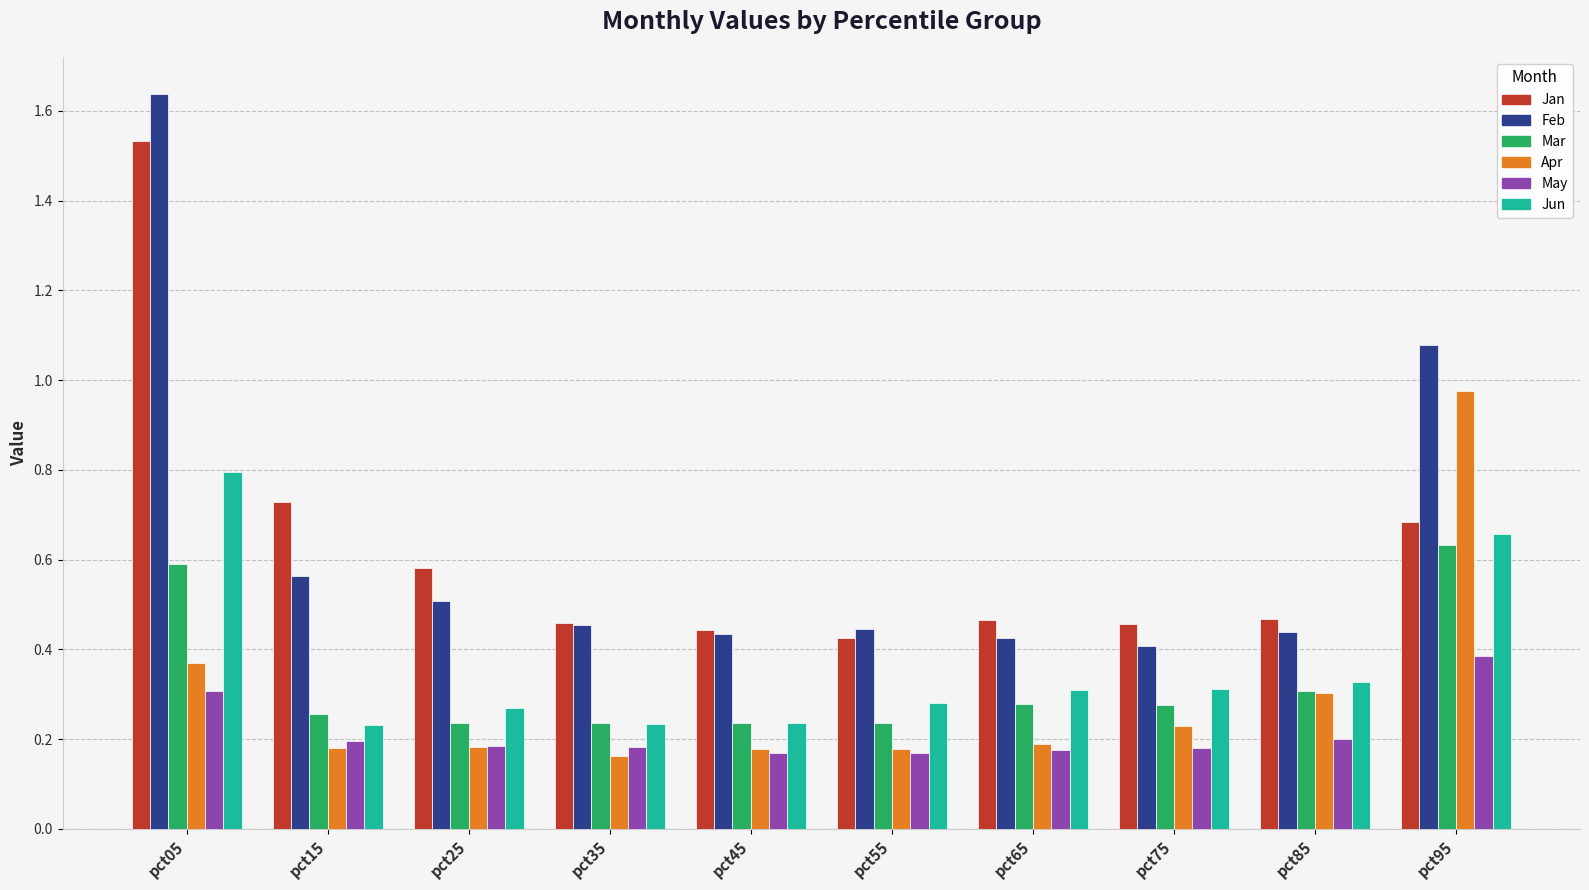

What is the sum of all Mar values?

3.3